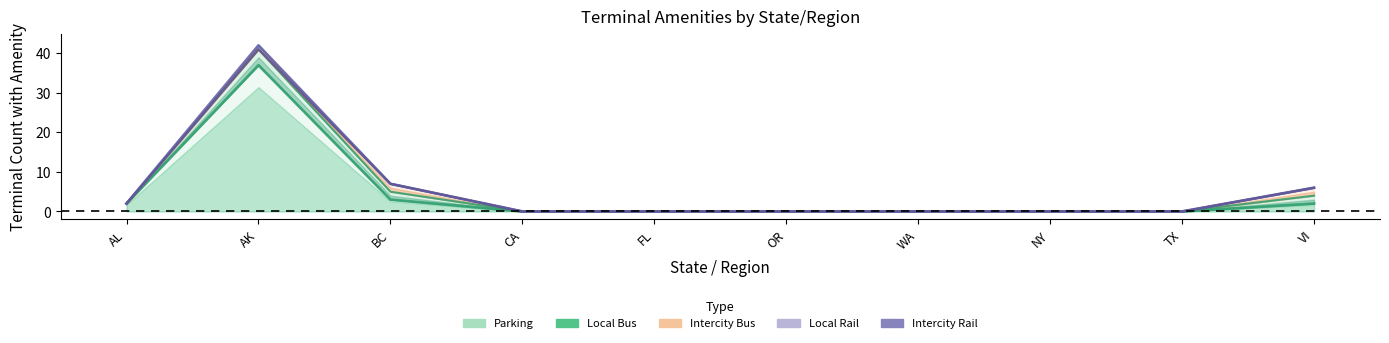

True or false: Local Rail has more than 0 points higher than both neighbors.

True